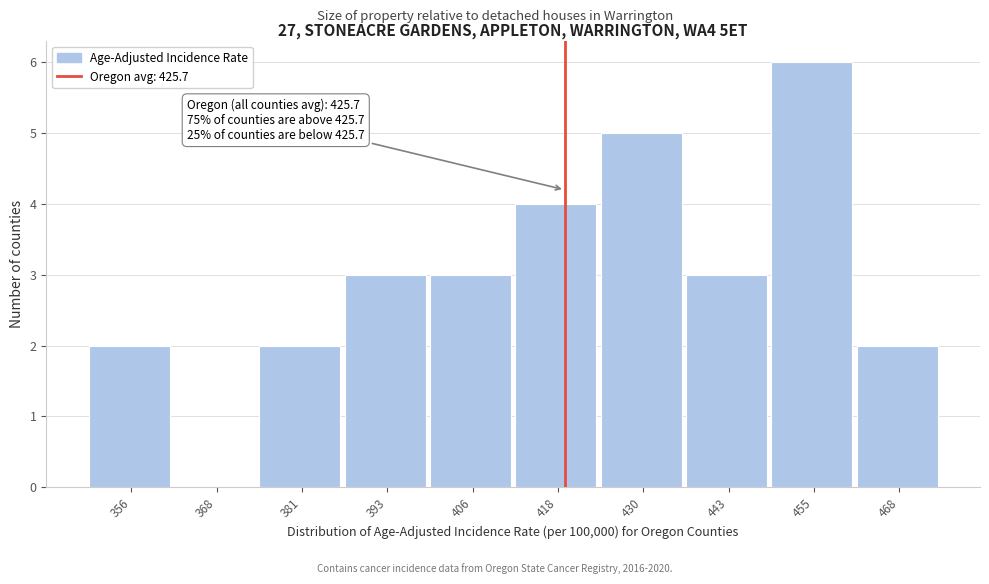

Reading right to left, transcribe all the data shown in this chart.

468=2	455=6	443=3	430=5	418=4	406=3	393=3	381=2	368=0	356=2